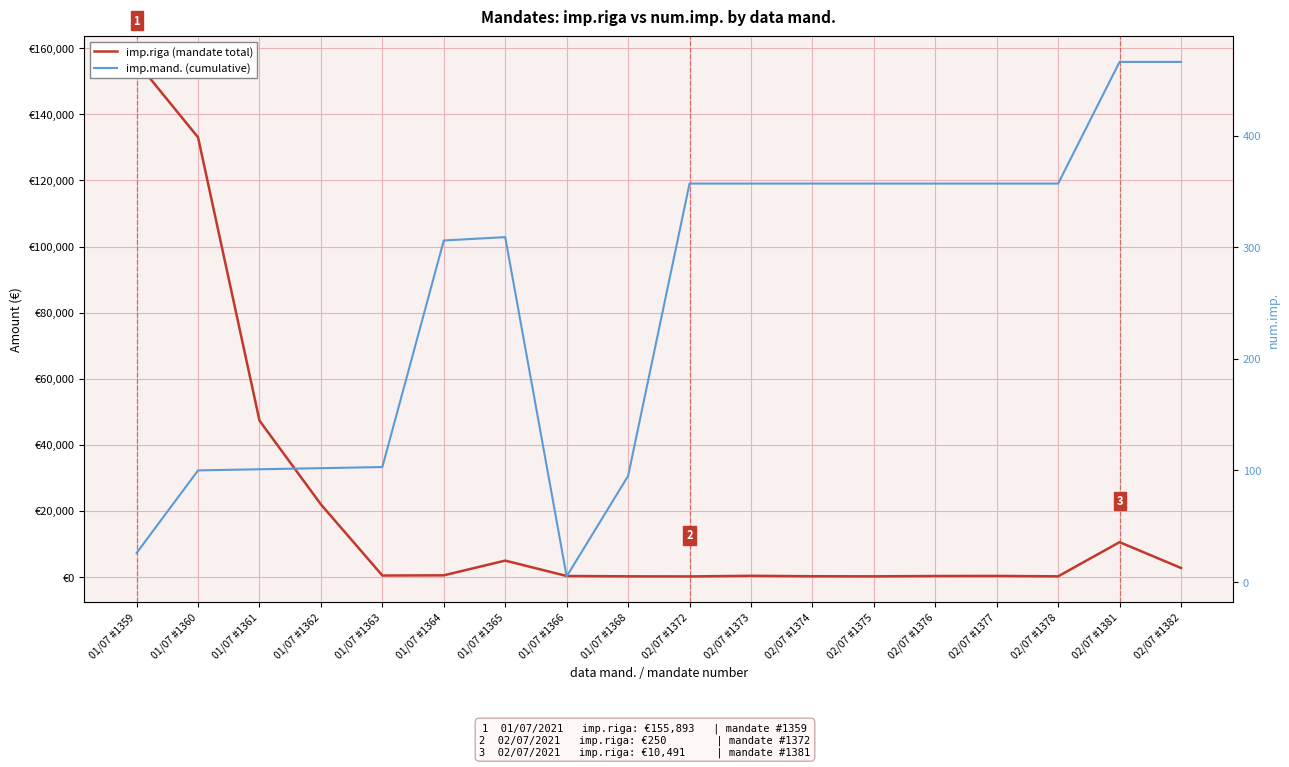

Reading left to right, transcribe all the data shown in this chart.

imp.riga (mandate total): 155893.3	133051.1	47290.7	21917.2	390.0	451.0	4907.8	250.0	150.0	120.5	307.0	174.2	142.8	241.5	269.9	148.8	10490.7	2683.7
imp.mand. (cumulative): 26.0	100.0	101.0	102.0	103.0	306.0	309.0	5.0	95.0	357.0	357.0	357.0	357.0	357.0	357.0	357.0	466.0	466.0